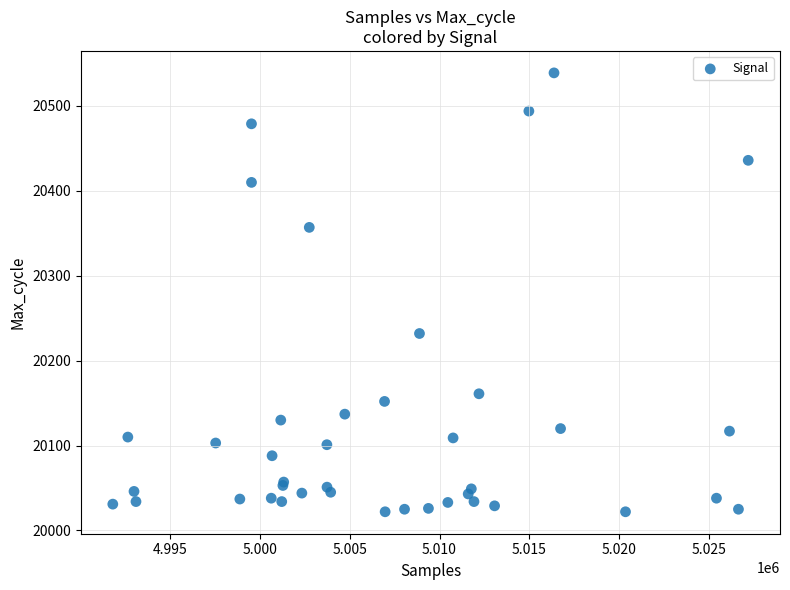

What Y value in the scatter plot is closest to 20280?

20232